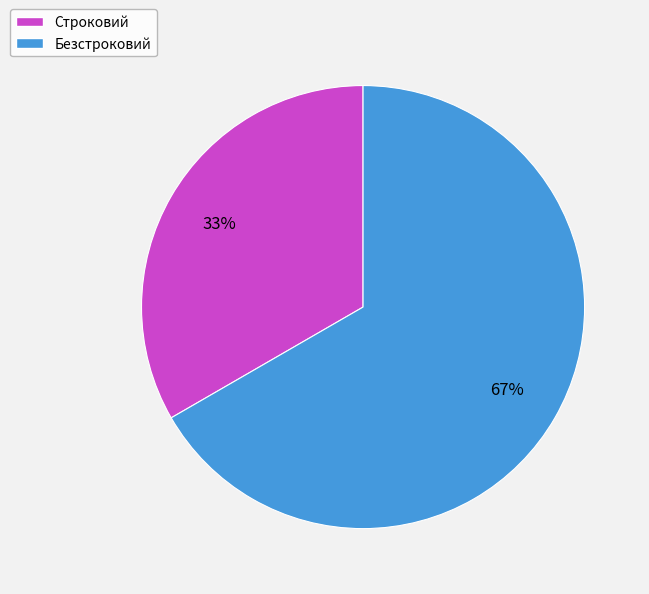

Do Строковий and Безстроковий together represent more than half of the pie?

Yes